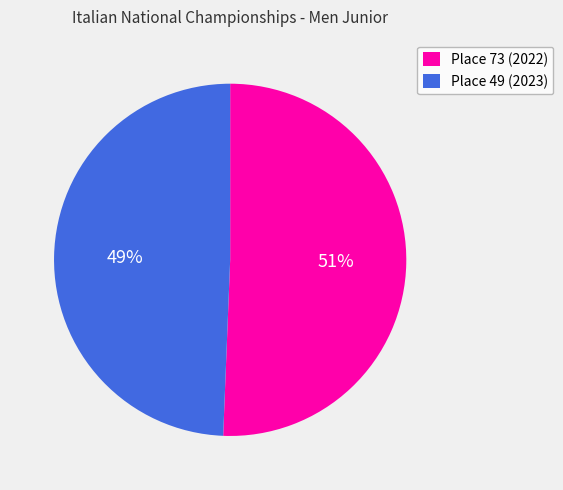

What percentage is the Place 49 (2023) slice, to the nearest percent?

49%